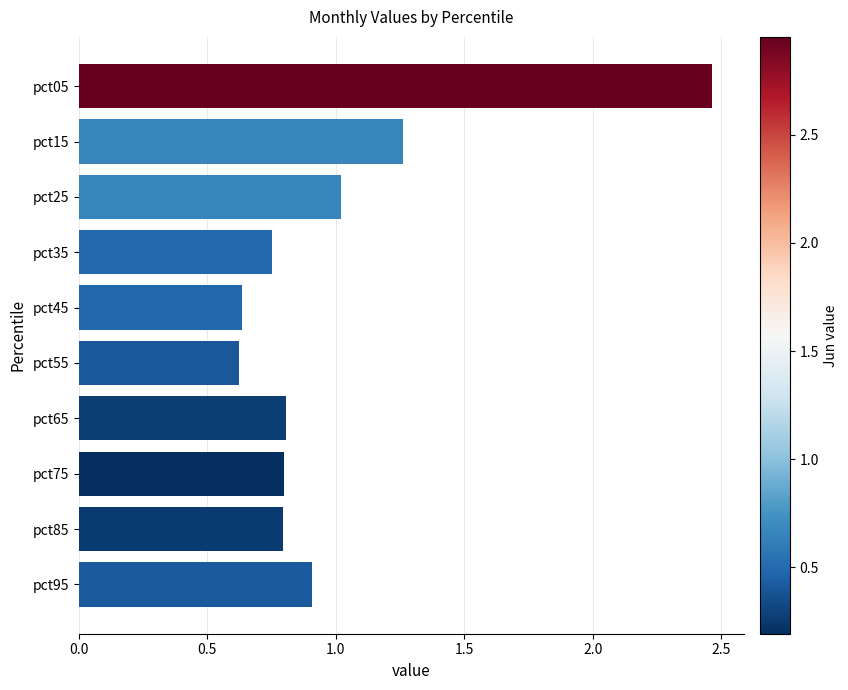

Which label corresponds to the largest value in the chart?

pct05